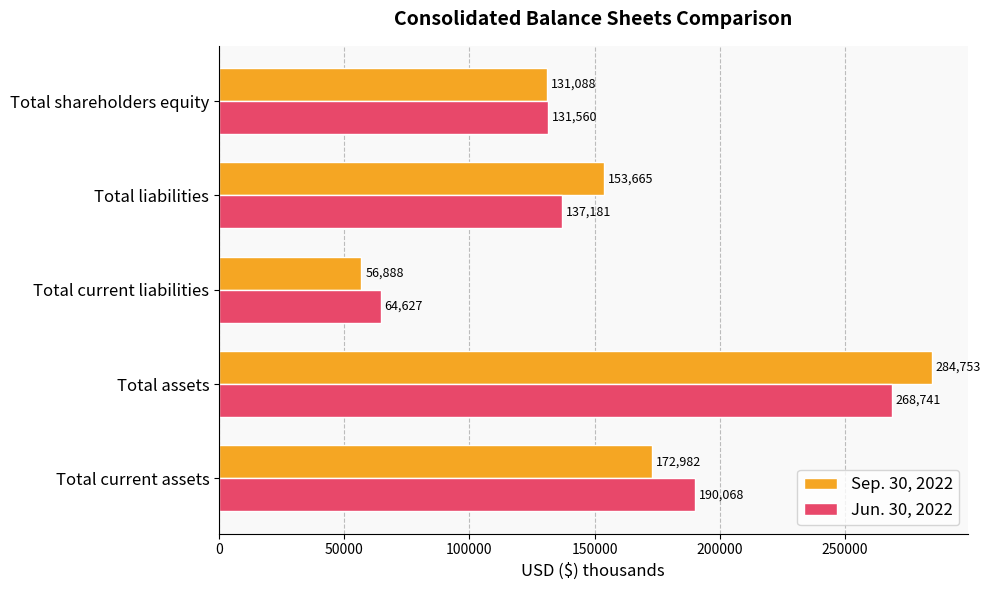

True or false: Sep. 30, 2022 has a value of 236131 at Total current assets.

False